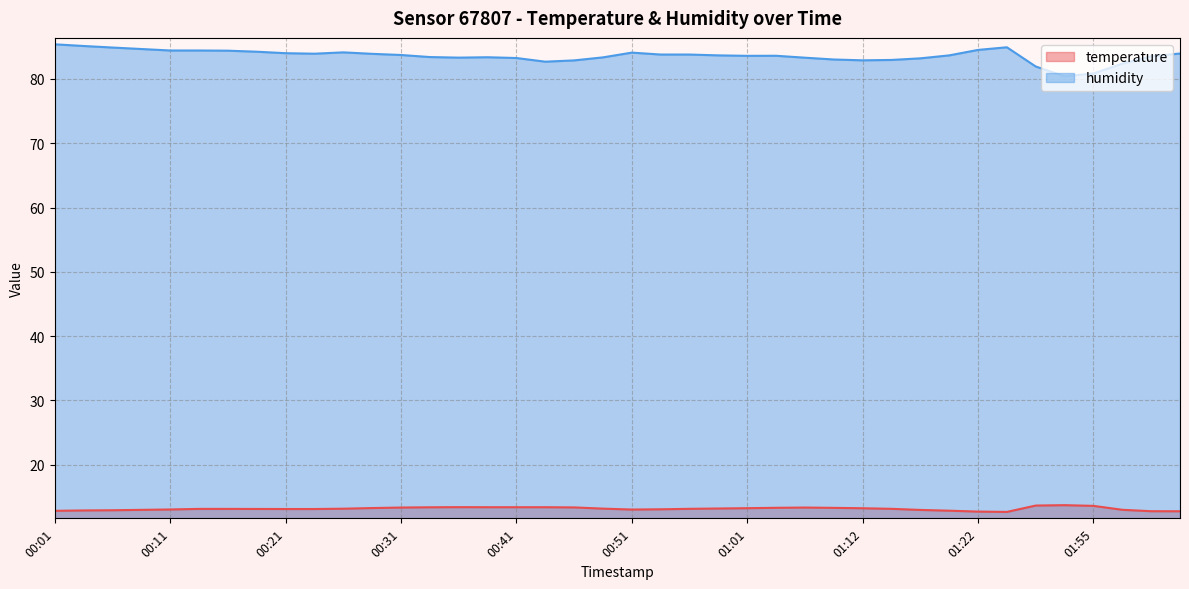

True or false: humidity and temperature intersect in this chart.

False